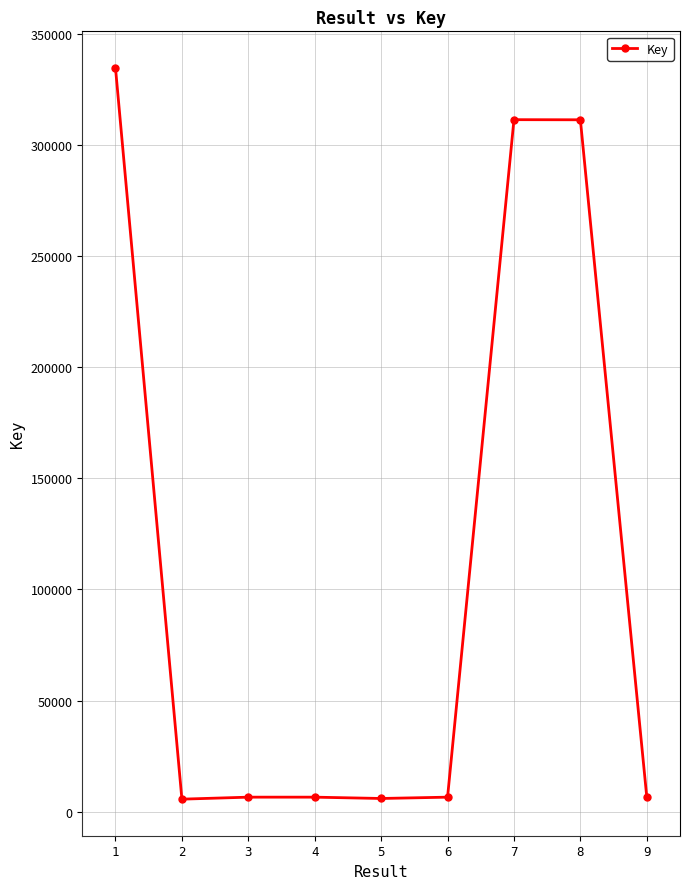

What is the change in value from 1 to 5?

-328631